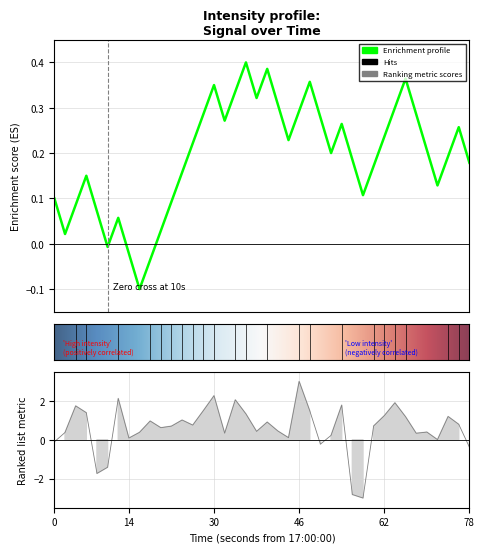

What is the sum of the values at 7 and 21?

0.5